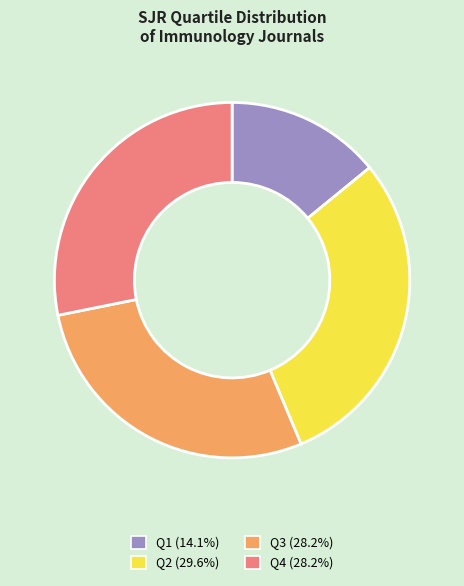

Is the sum of Q2 and Q4 greater than half?

Yes